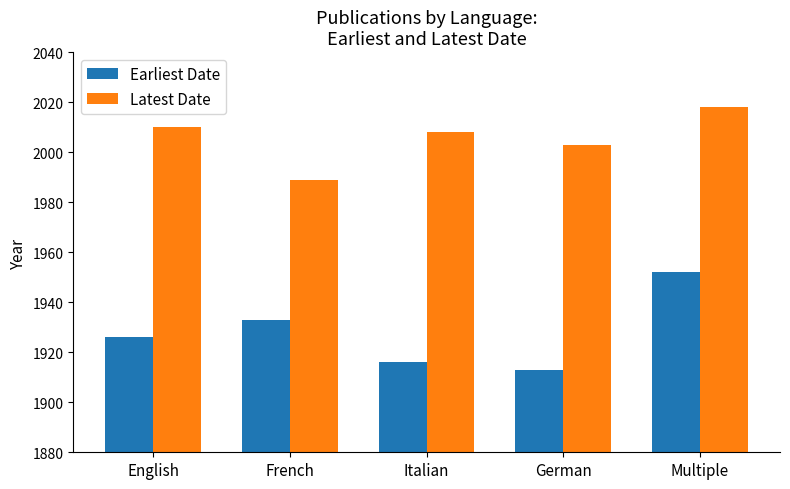

Count the number of categories in the chart.

5